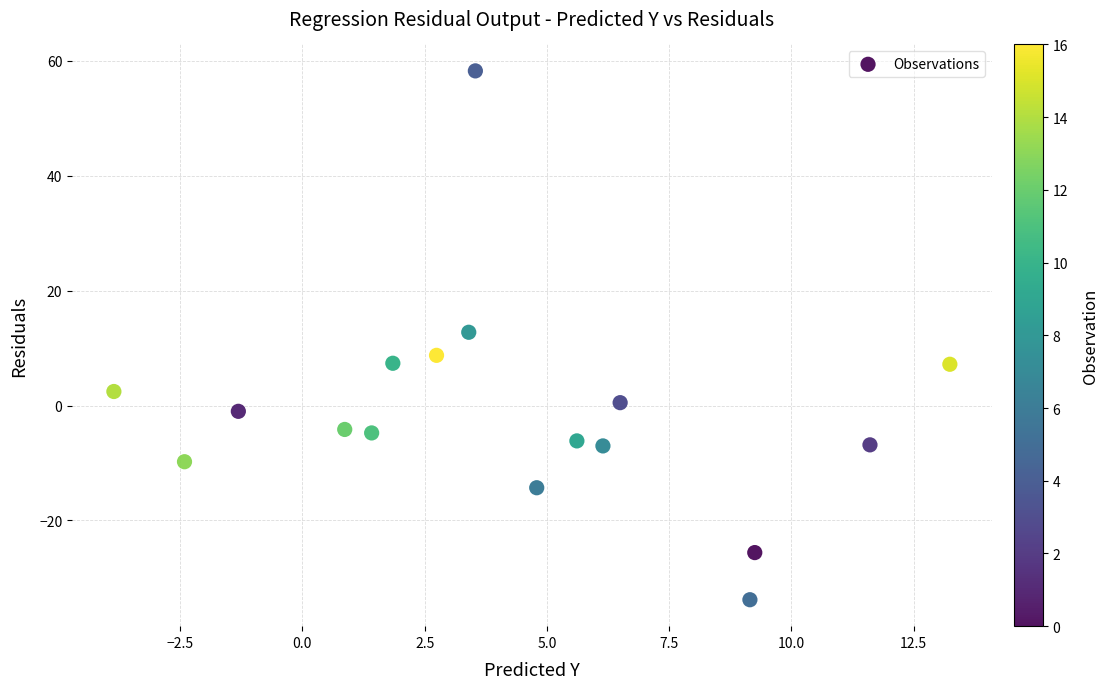

What is the range of X values (max minus min)?

17.1